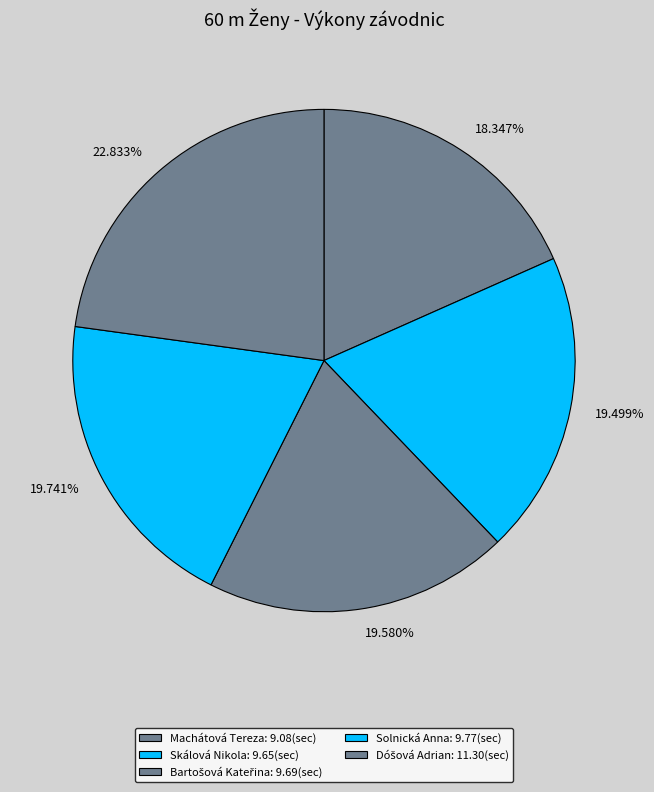

Does any single category account for the majority?

No